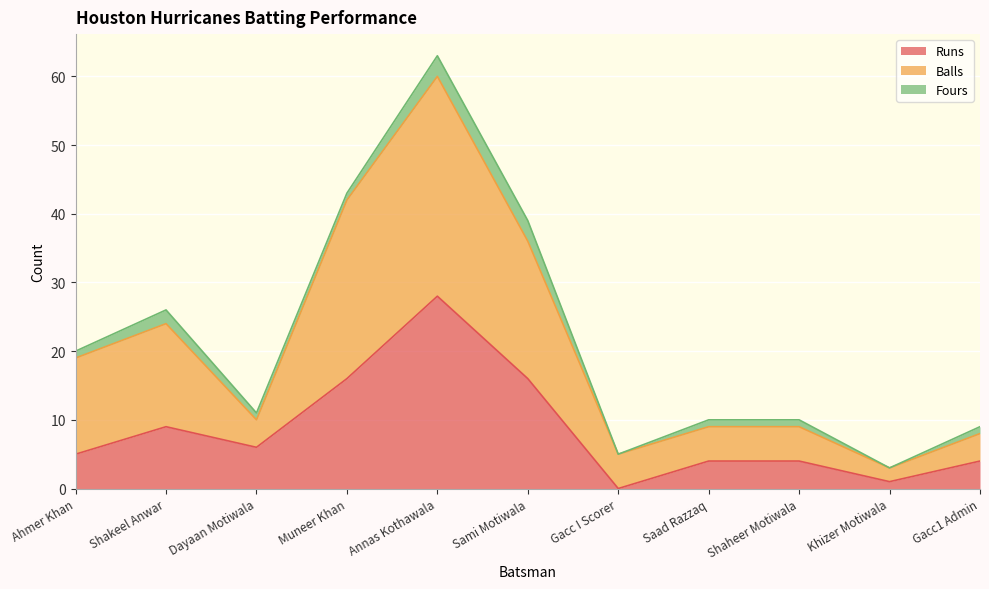

What position from the left is Gacc I Scorer?

7